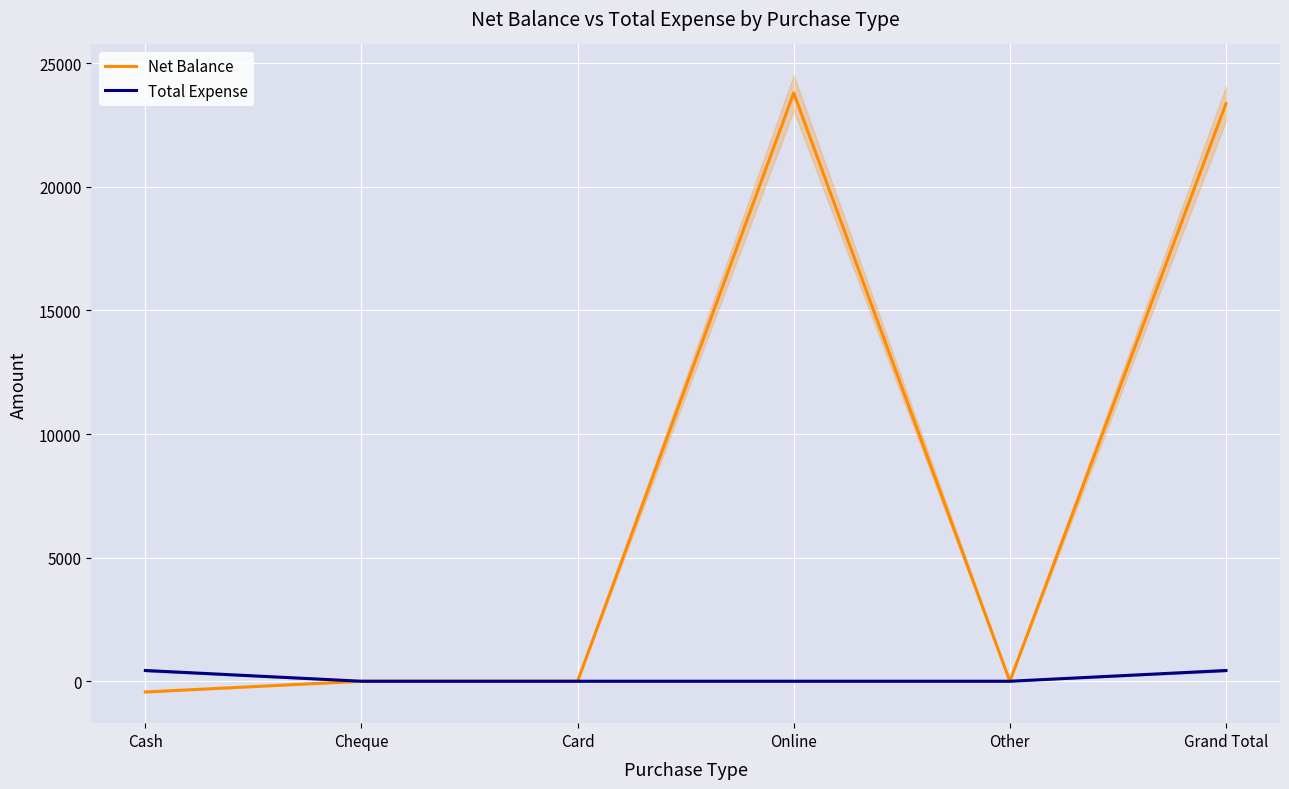

The value of Total Expense at Cash is 435. True or false?

True